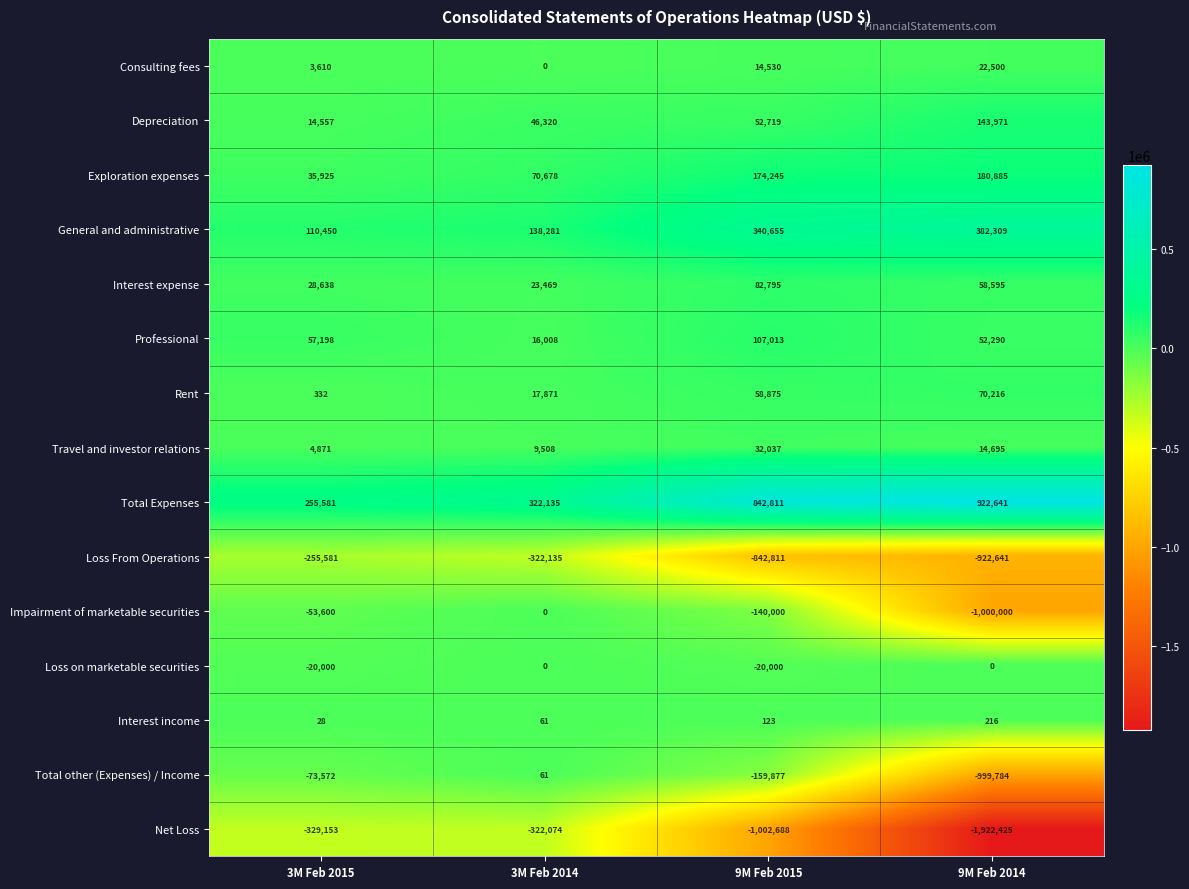

Which series has the widest spread of values?

Net Loss